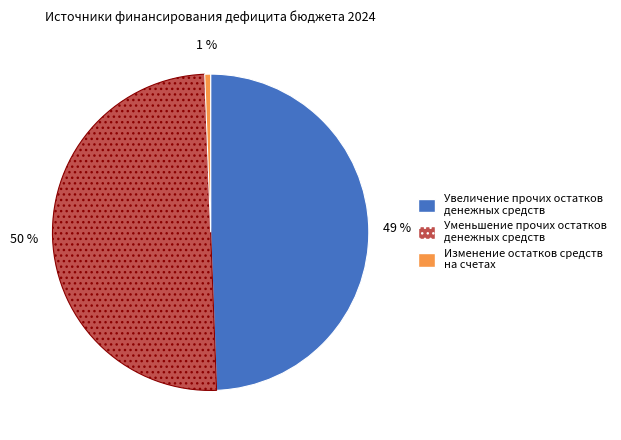

How many slices are in this pie chart?

3